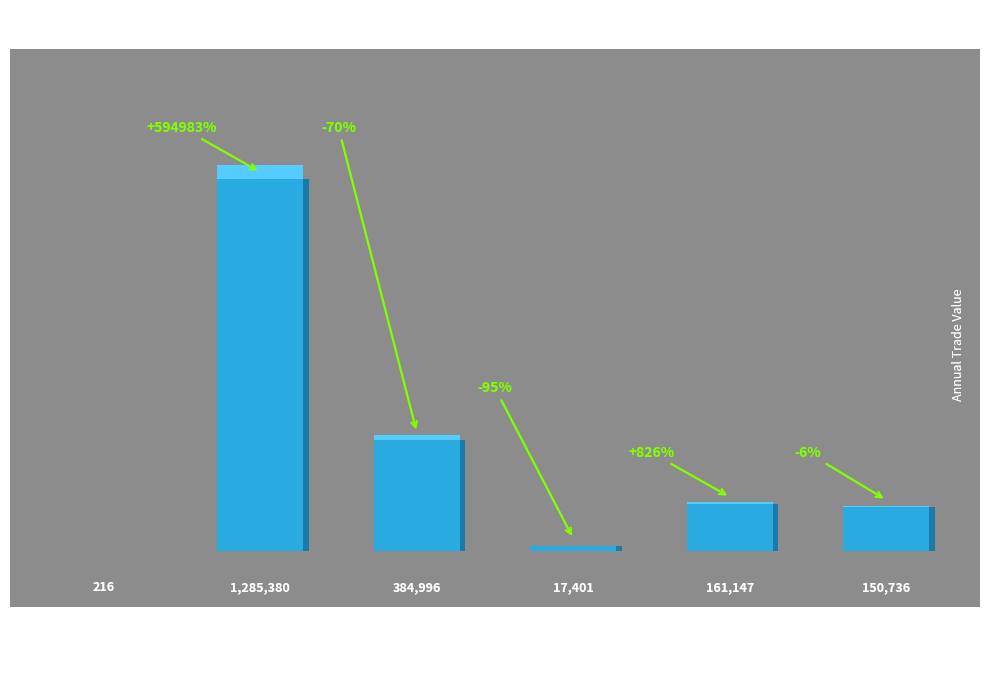

What is the approximate value at 15 to 20, to the nearest 100?

161100